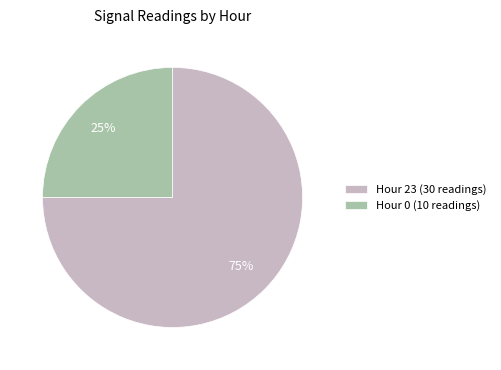

Approximately how many times larger is the value at Hour 23 compared to Hour 0?

3.0